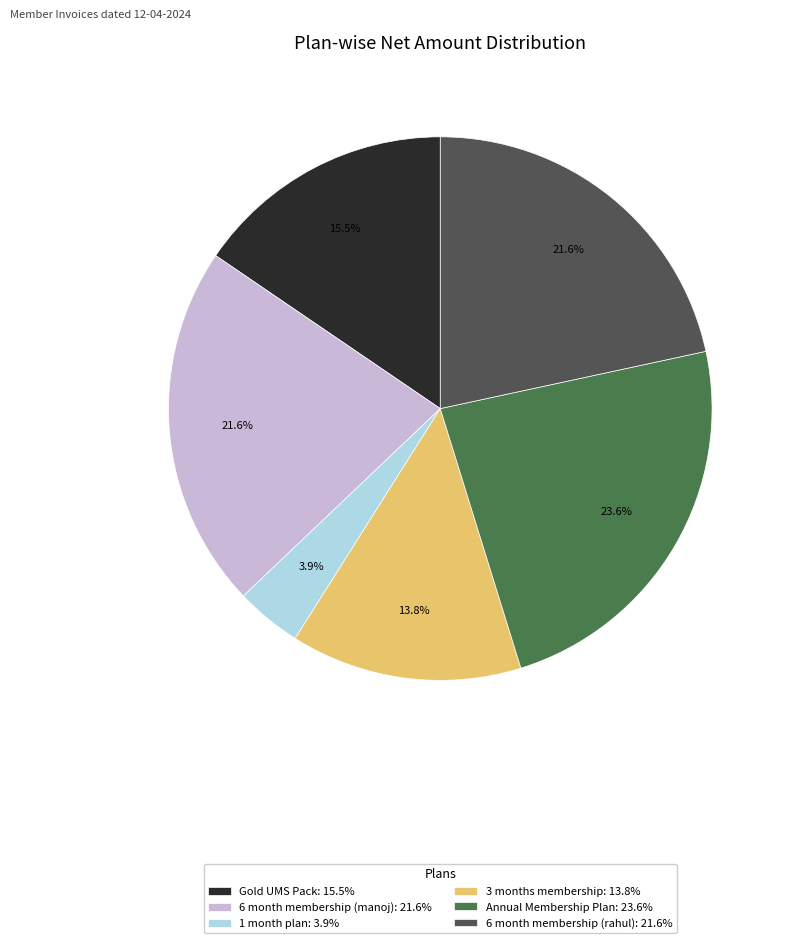

How many segments does this pie chart have?

6